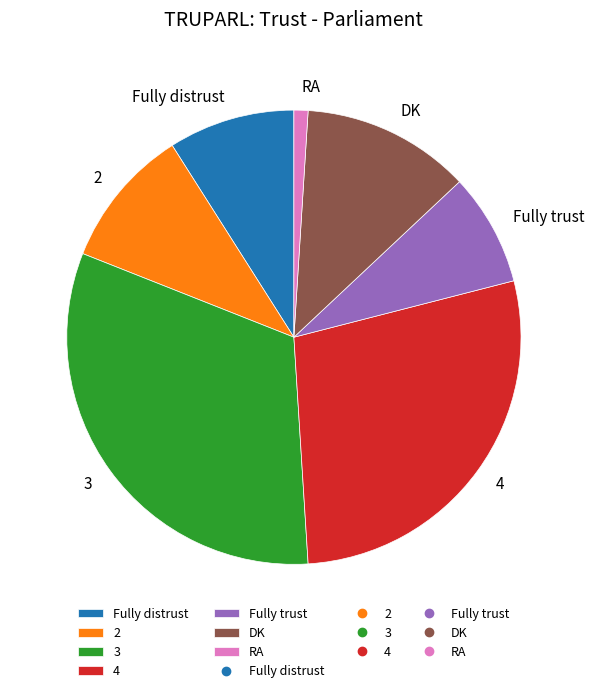

Does 3 account for over 50% of the chart?

No